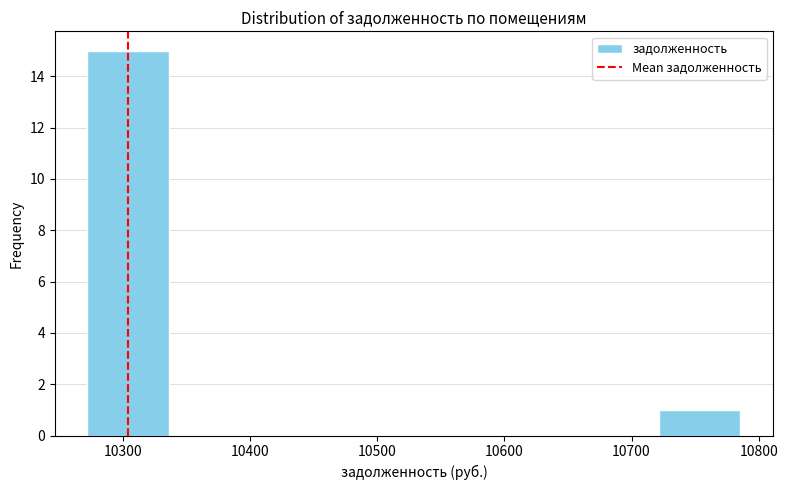

How tall is the bar that spans 10270 to 10340 on the x-axis? Neither the bar edges nor the heights are printed on the chart, so give them approximately, as read against the axes.

15